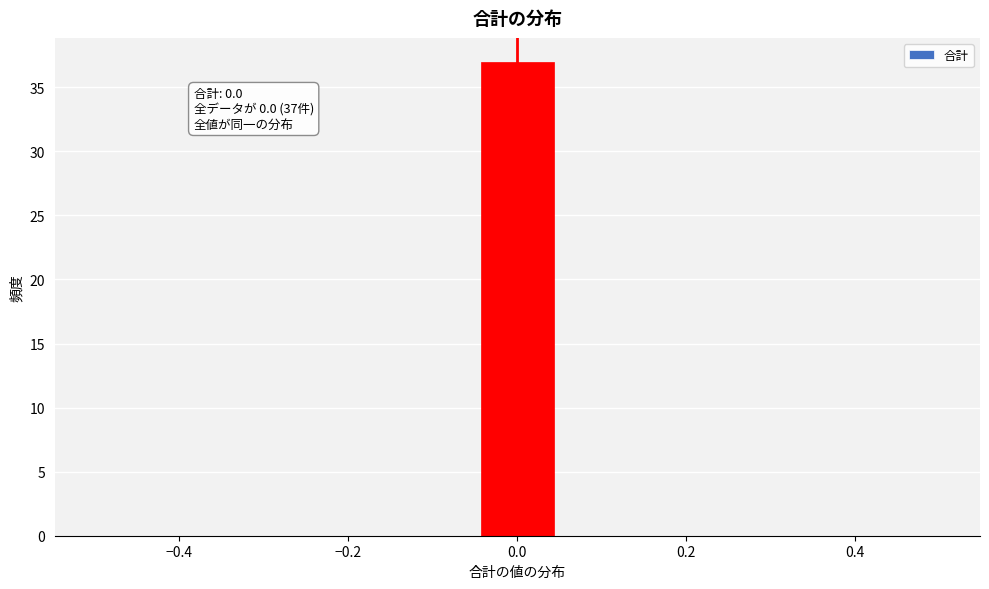

Over which range of the x-axis is the bar tallest?

-0.04 to 0.04